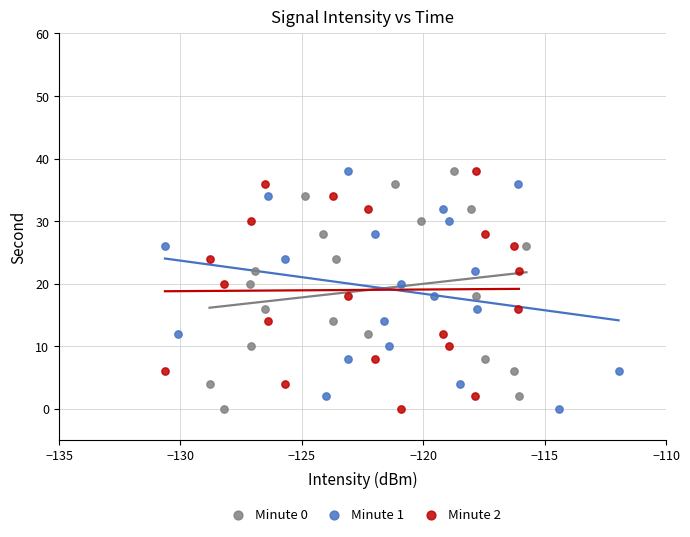

What are all the series names shown in the legend?

Minute 0, Minute 1, Minute 2